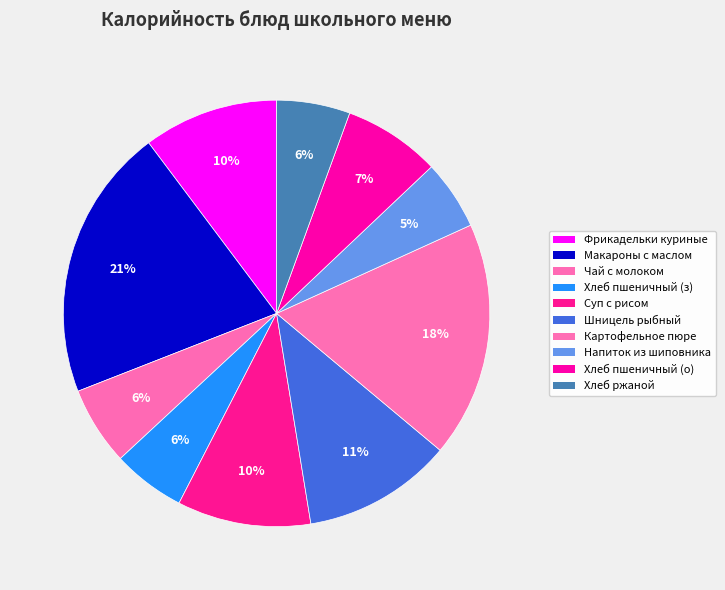

Which slice is the smallest?

Напиток из шиповника